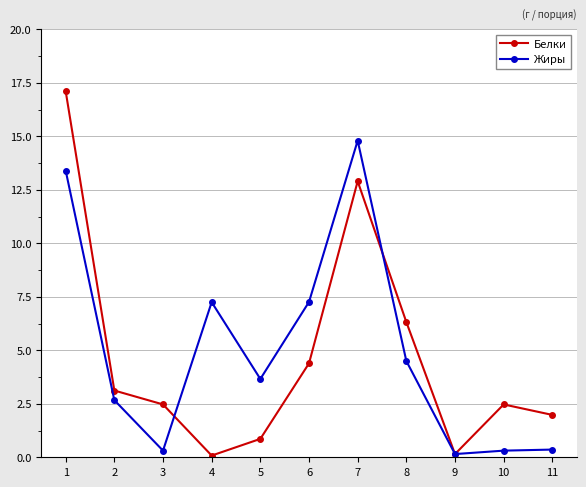

What is the maximum value for Жиры?

14.8